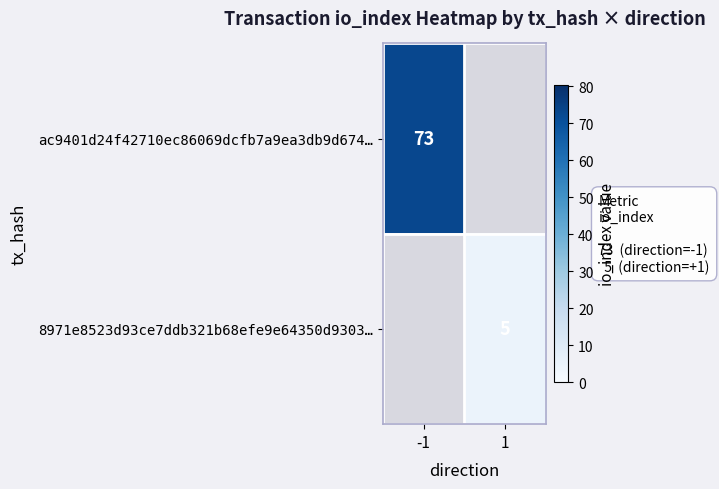

What is the highest value of the ac9401d24f42710ec86069dcfb7a9ea3db9d674… series?

73.0